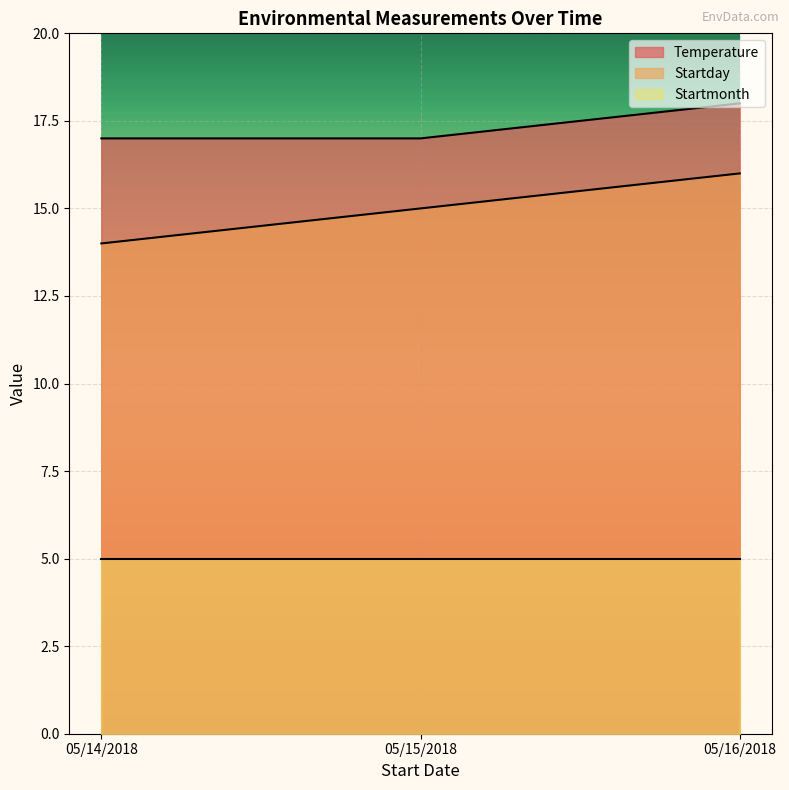

What is the maximum value for Startday?

16